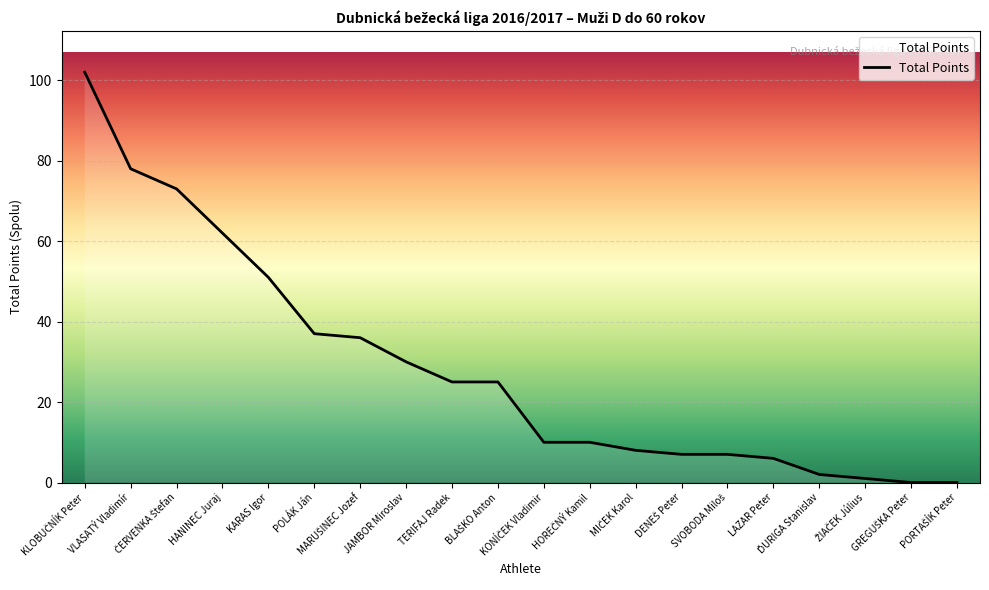

What is the difference between the maximum and minimum values?

102